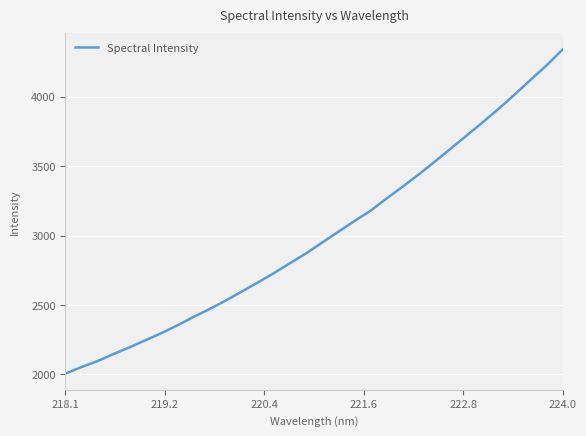

What is the difference between the maximum and minimum values?

2334.8